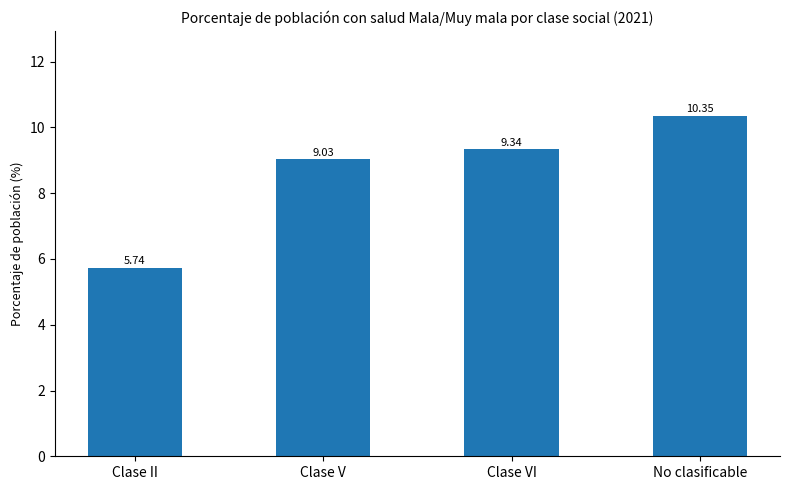

What is the average value?

8.6